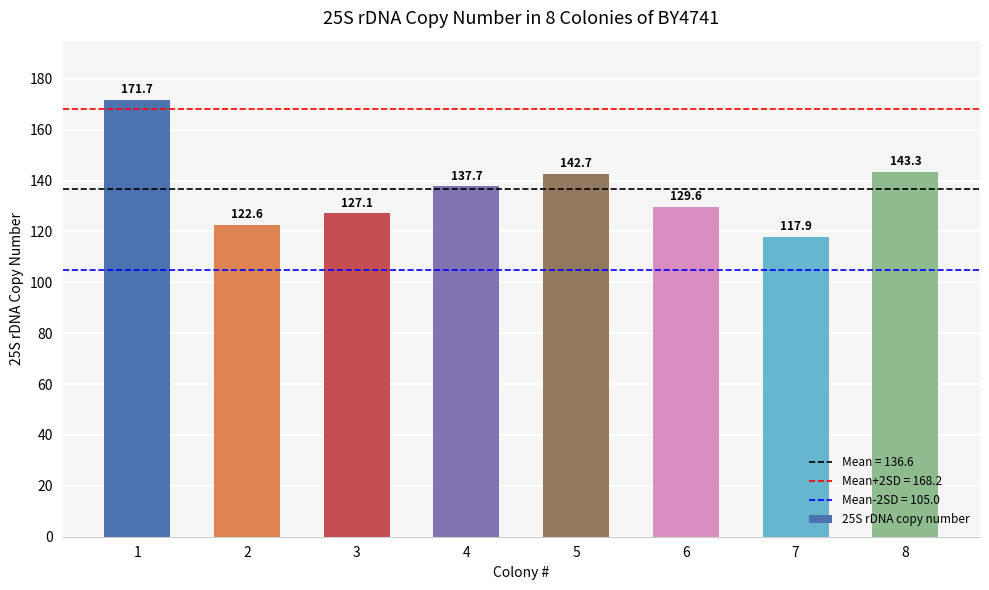

True or false: the data shows 226.5 at 8.

False